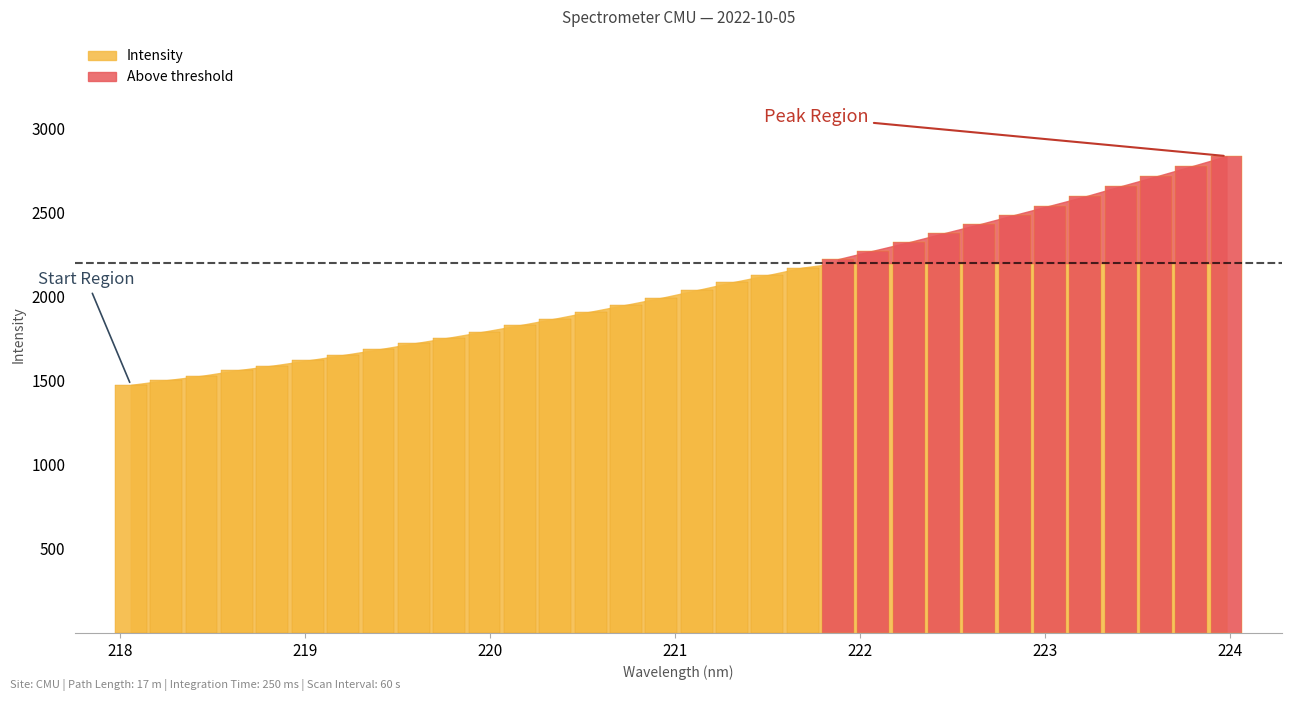

Does the chart contain any negative values?

No